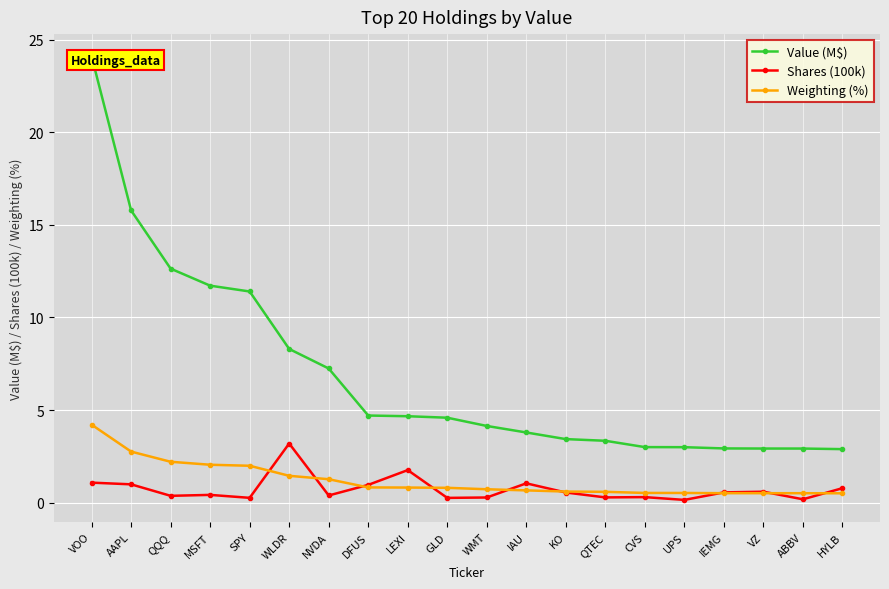

The value of Shares (100k) at GLD is 0.4. True or false?

False